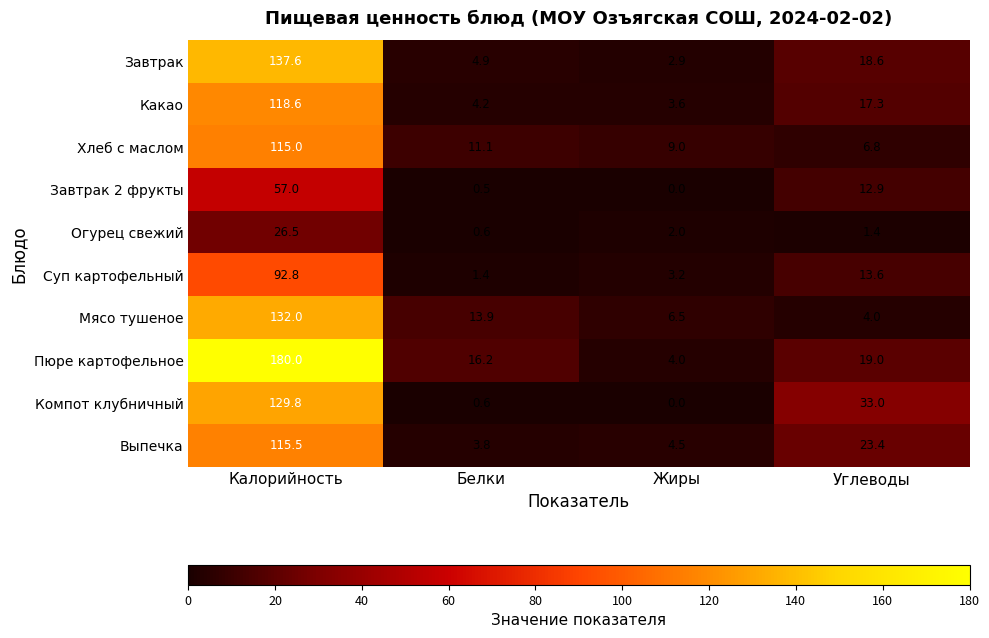

What is the spread (max minus min) of values at Калорийность?

153.5